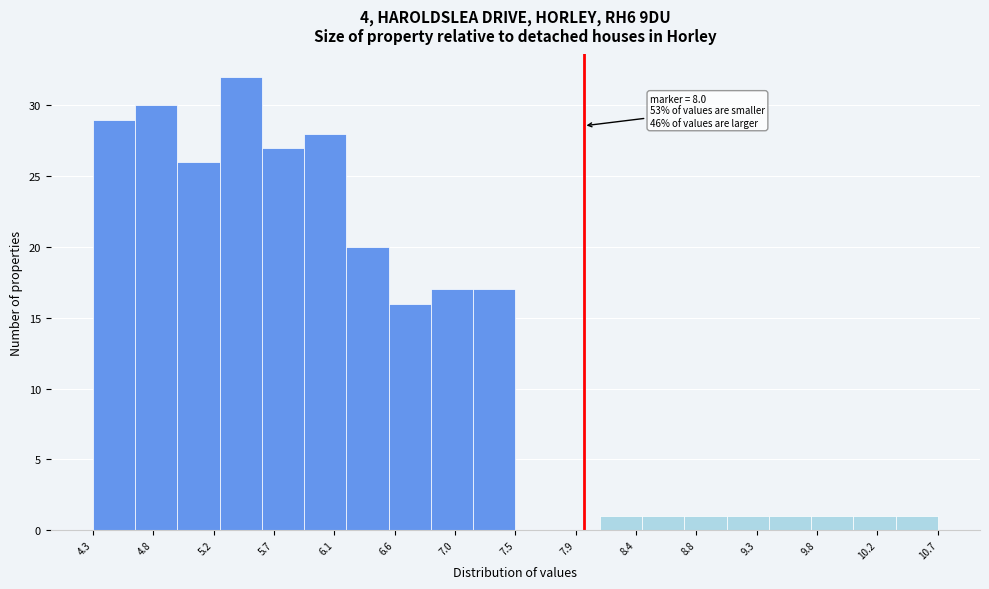

Which range on the x-axis has the tallest bar?

5.25 to 5.55